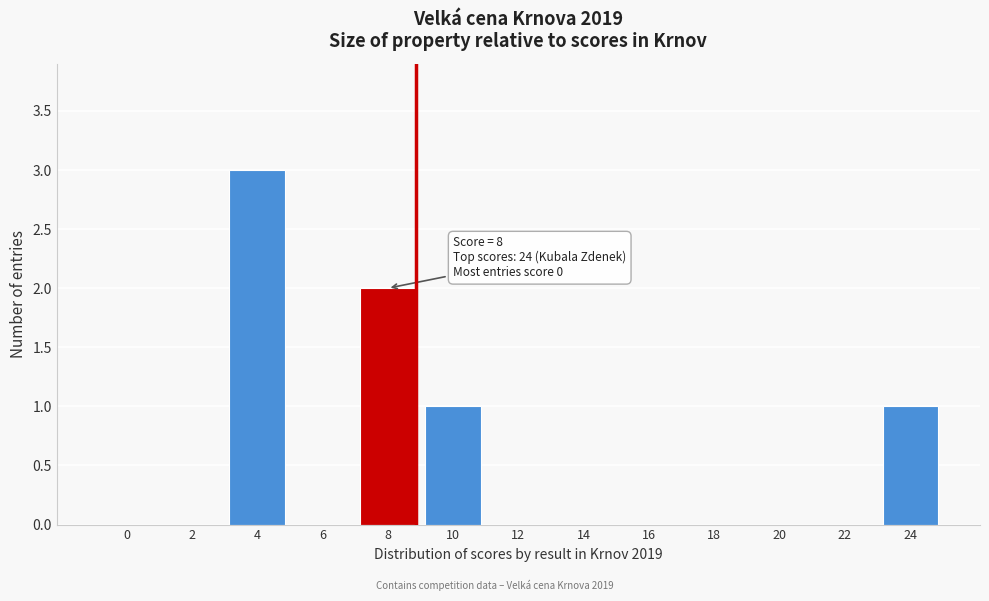

Reading left to right, transcribe all the data shown in this chart.

0=0	2=0	4=3	6=0	8=2	10=1	12=0	14=0	16=0	18=0	20=0	22=0	24=1